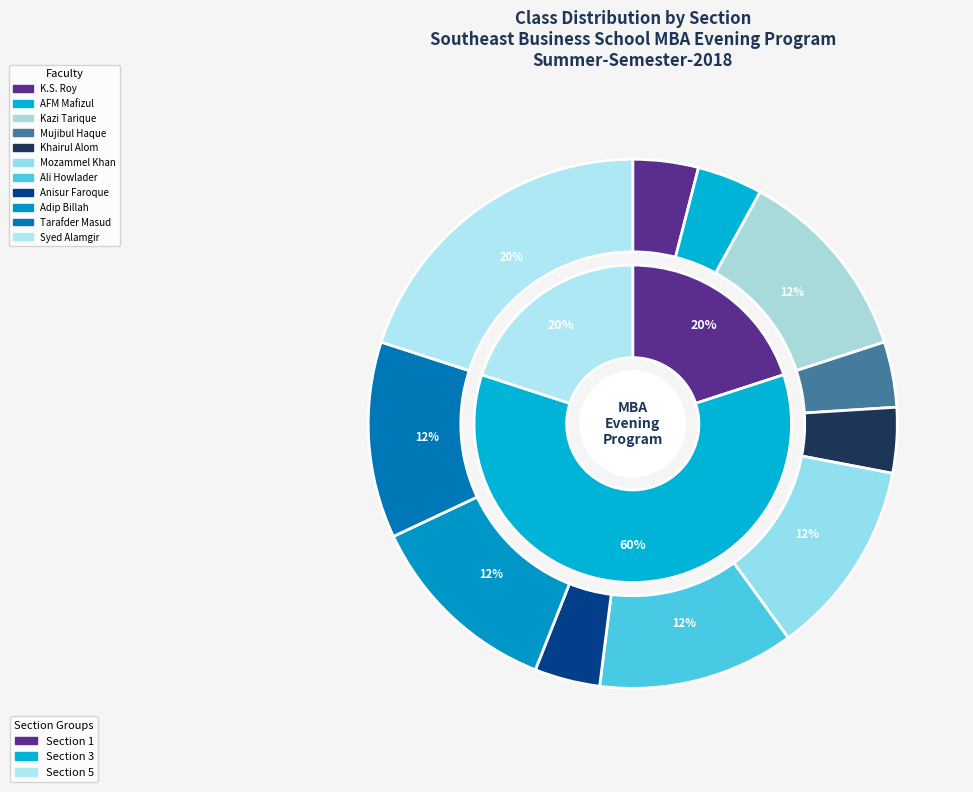

How many segments does this pie chart have?

11